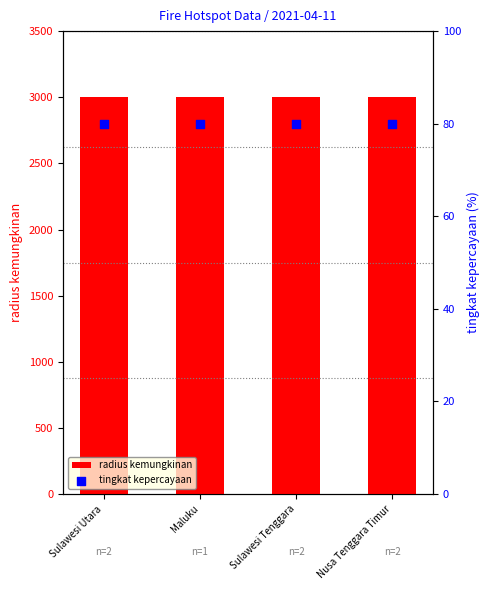

Which series has the largest total across all categories?

radius kemungkinan